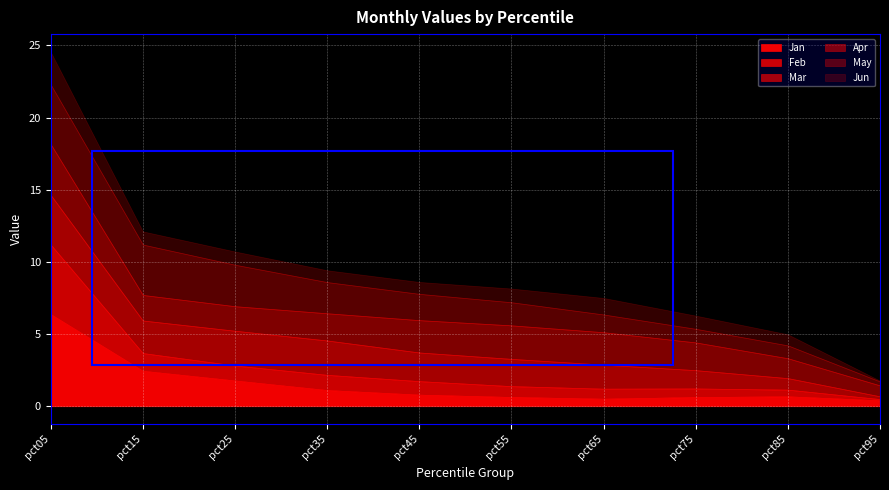

What is the difference between the highest and lowest values at pct95?

0.7